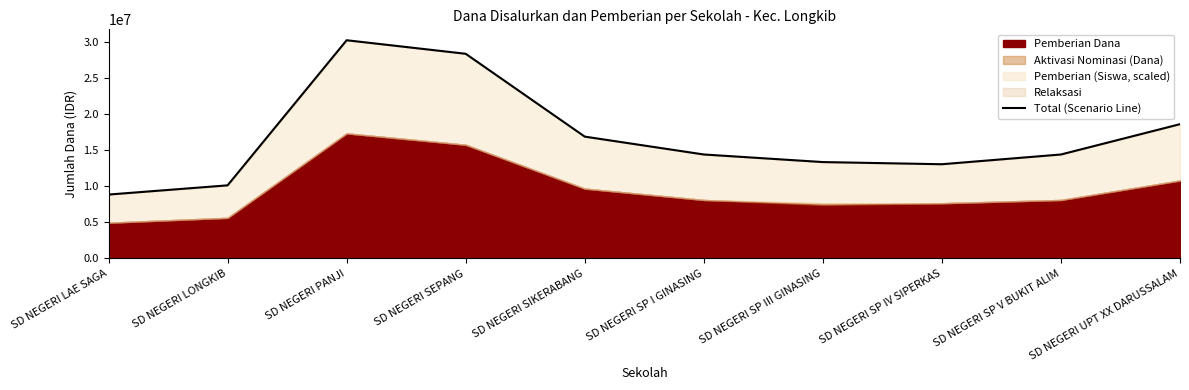

Does the chart display data point markers on the line(s)?

No